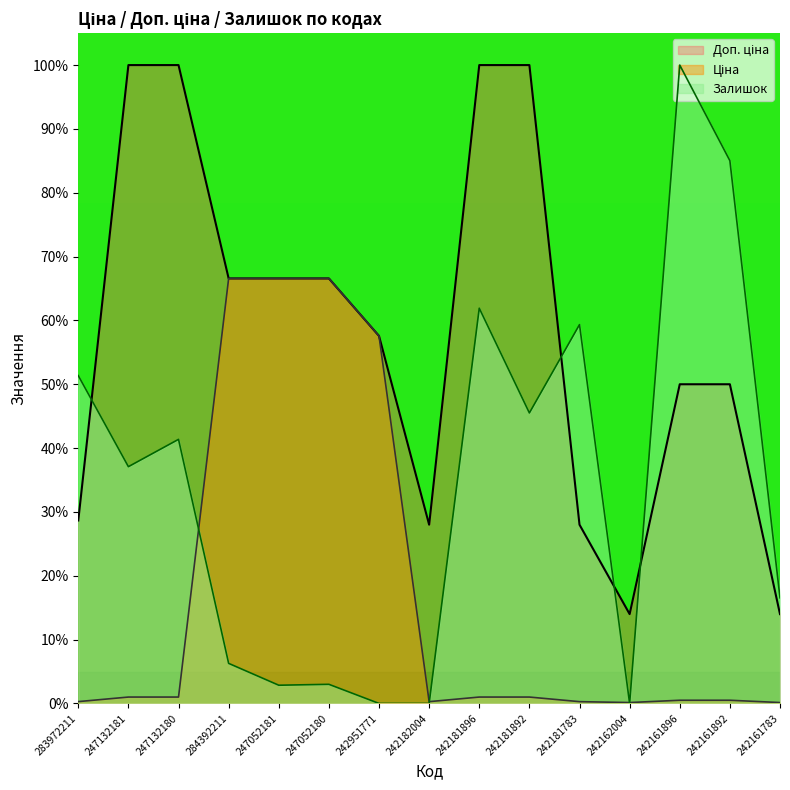

The value of Доп. ціна at 242181783 is 28.0. True or false?

True